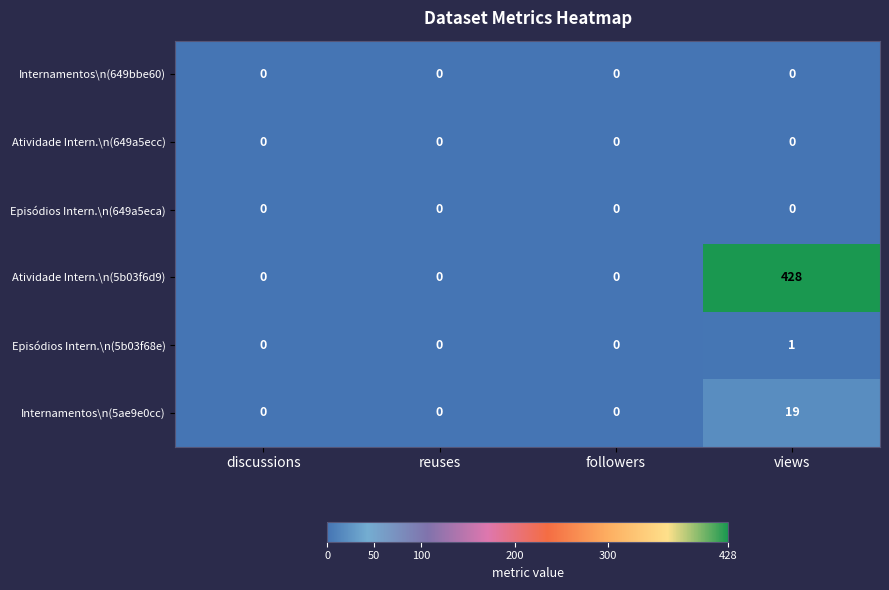

What is the spread (max minus min) of values at views?

428